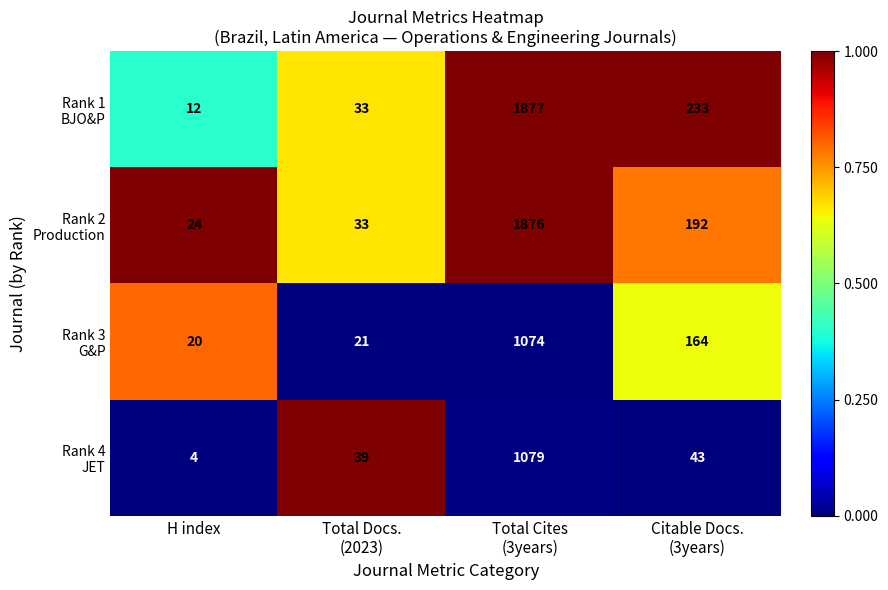

What is the difference between the highest and lowest values at H index?

20